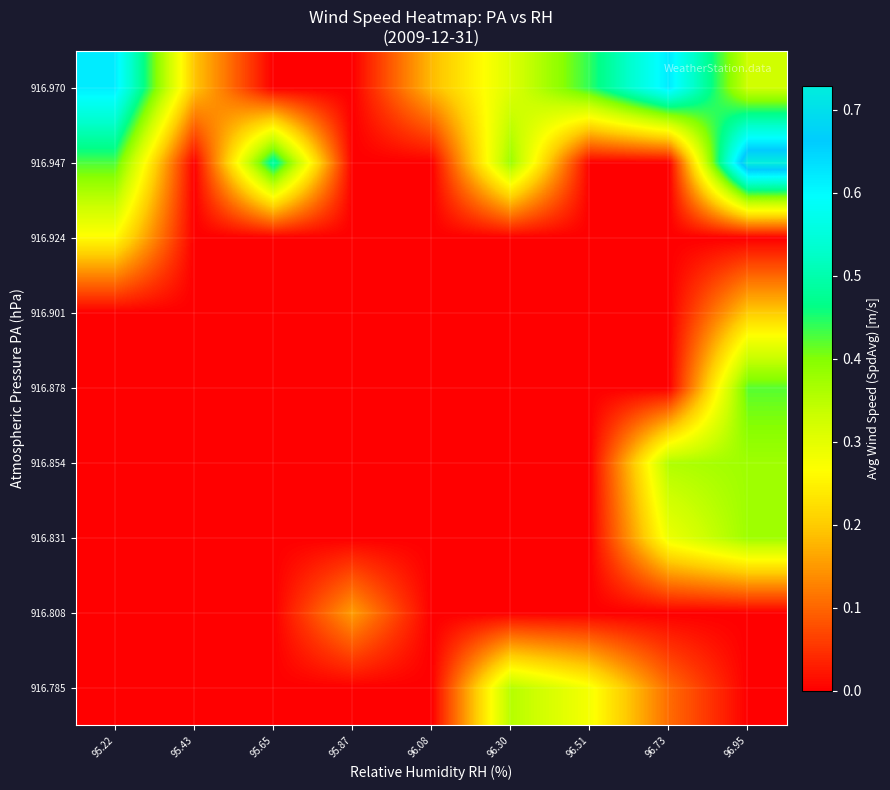

Reading left to right, extract all data points from this chart.

916.785: 95.22=0.0	95.43=0.0	95.65=0.0	95.87=0.0	96.08=0.0	96.30=0.4	96.51=0.3	96.73=0.1	96.95=0.0
916.808: 95.22=0.0	95.43=0.0	95.65=0.0	95.87=0.2	96.08=0.0	96.30=0.0	96.51=0.0	96.73=0.0	96.95=0.0
916.831: 95.22=0.0	95.43=0.0	95.65=0.0	95.87=0.0	96.08=0.0	96.30=0.0	96.51=0.0	96.73=0.3	96.95=0.4
916.854: 95.22=0.0	95.43=0.0	95.65=0.0	95.87=0.0	96.08=0.0	96.30=0.0	96.51=0.0	96.73=0.4	96.95=0.4
916.878: 95.22=0.0	95.43=0.0	95.65=0.0	95.87=0.0	96.08=0.0	96.30=0.0	96.51=0.0	96.73=0.0	96.95=0.4
916.901: 95.22=0.0	95.43=0.0	95.65=0.0	95.87=0.0	96.08=0.0	96.30=0.0	96.51=0.0	96.73=0.0	96.95=0.2
916.924: 95.22=0.3	95.43=0.0	95.65=0.0	95.87=0.0	96.08=0.0	96.30=0.0	96.51=0.0	96.73=0.0	96.95=0.0
916.947: 95.22=0.4	95.43=0.0	95.65=0.5	95.87=0.0	96.08=0.0	96.30=0.4	96.51=0.0	96.73=0.0	96.95=0.7
916.970: 95.22=0.6	95.43=0.2	95.65=0.0	95.87=0.0	96.08=0.2	96.30=0.3	96.51=0.4	96.73=0.6	96.95=0.3